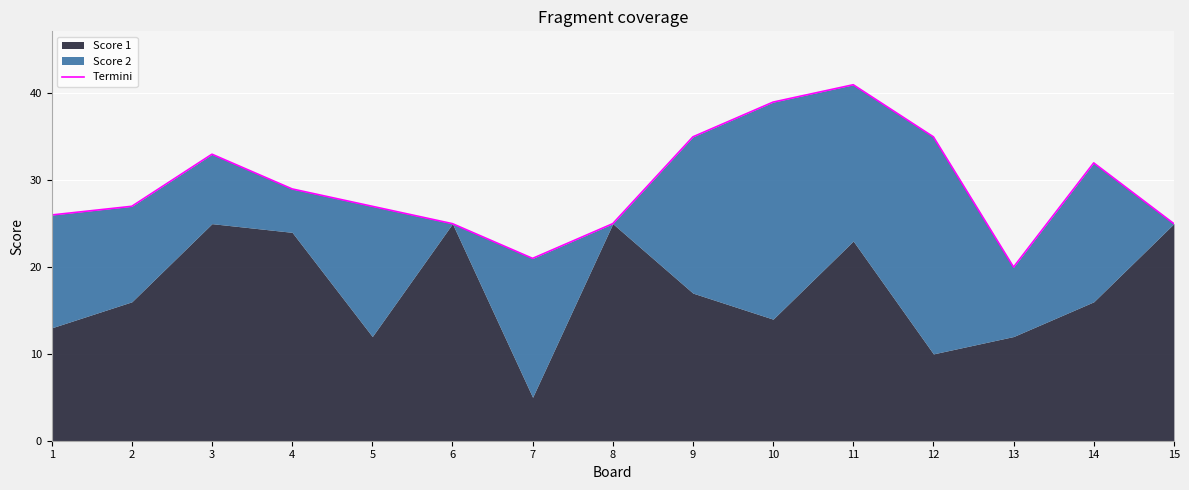

What is the ratio of the value at 11 to the value at 15?

1.6